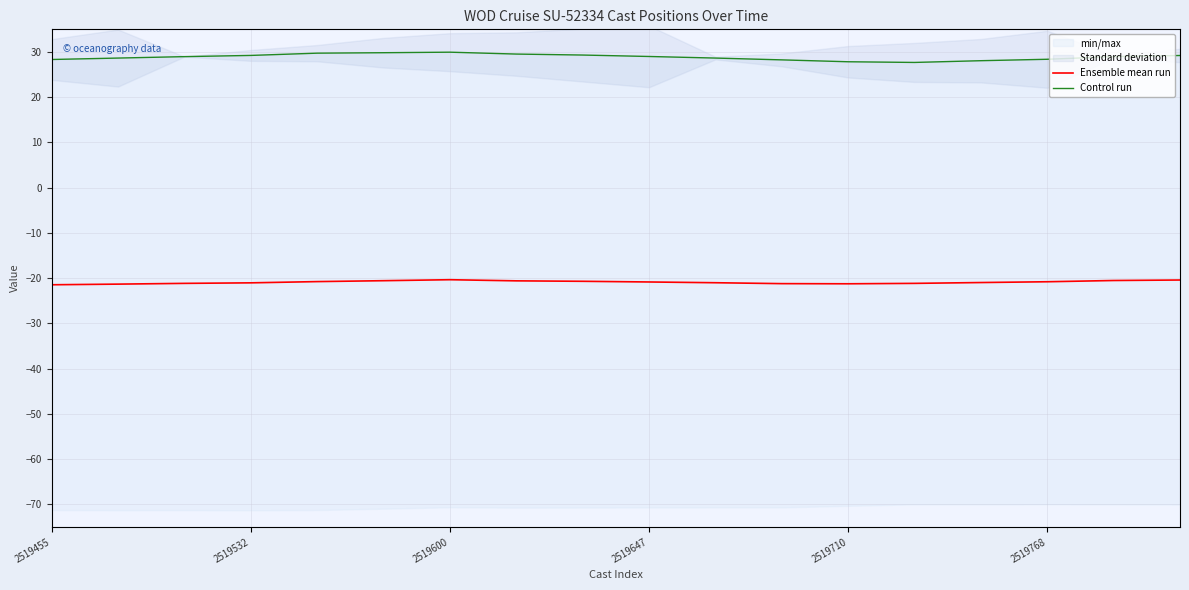

The value of Ensemble mean run at 2519455 is -4.7. True or false?

False